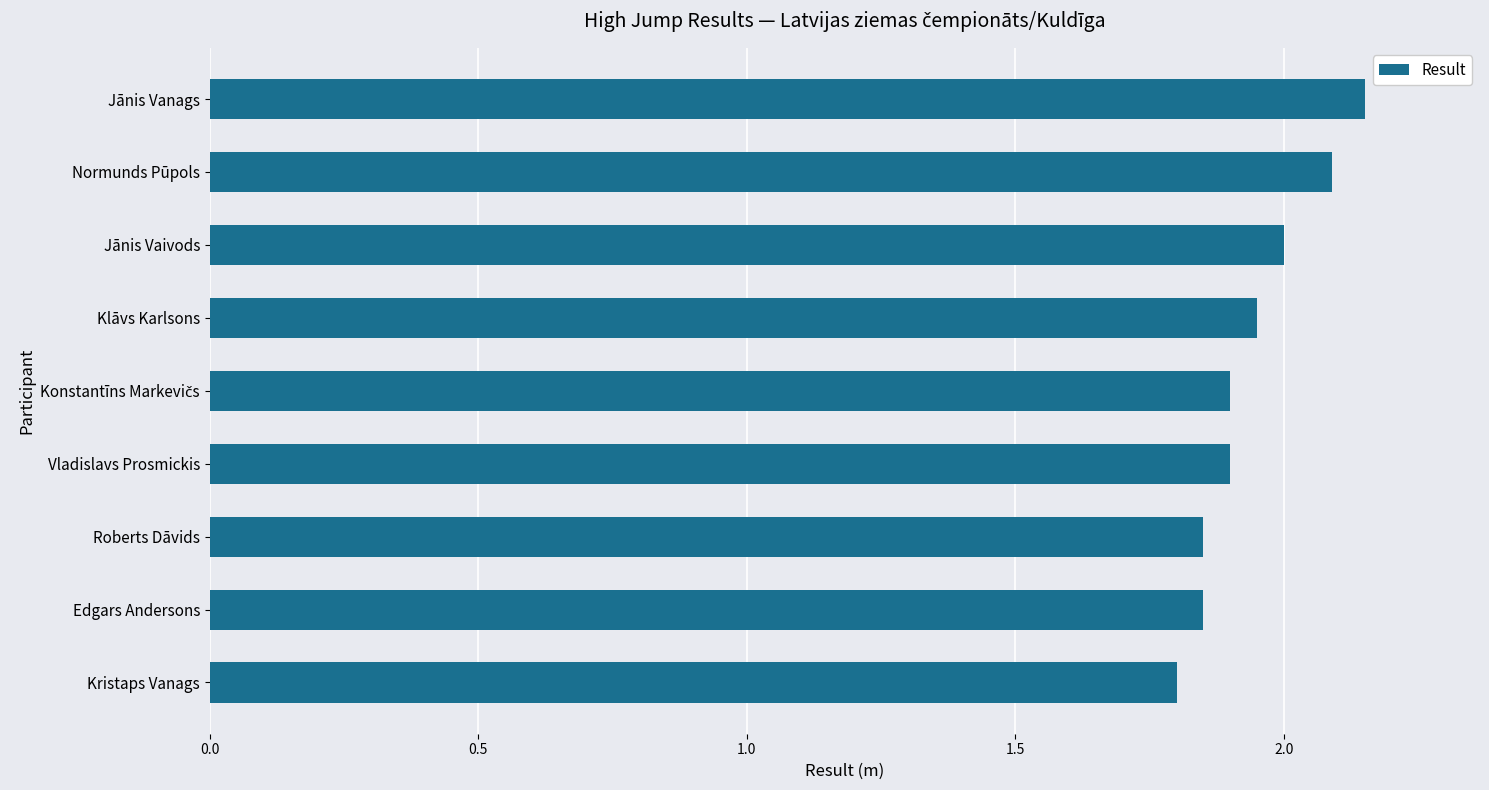

The value at Edgars Andersons is 2.9. True or false?

False